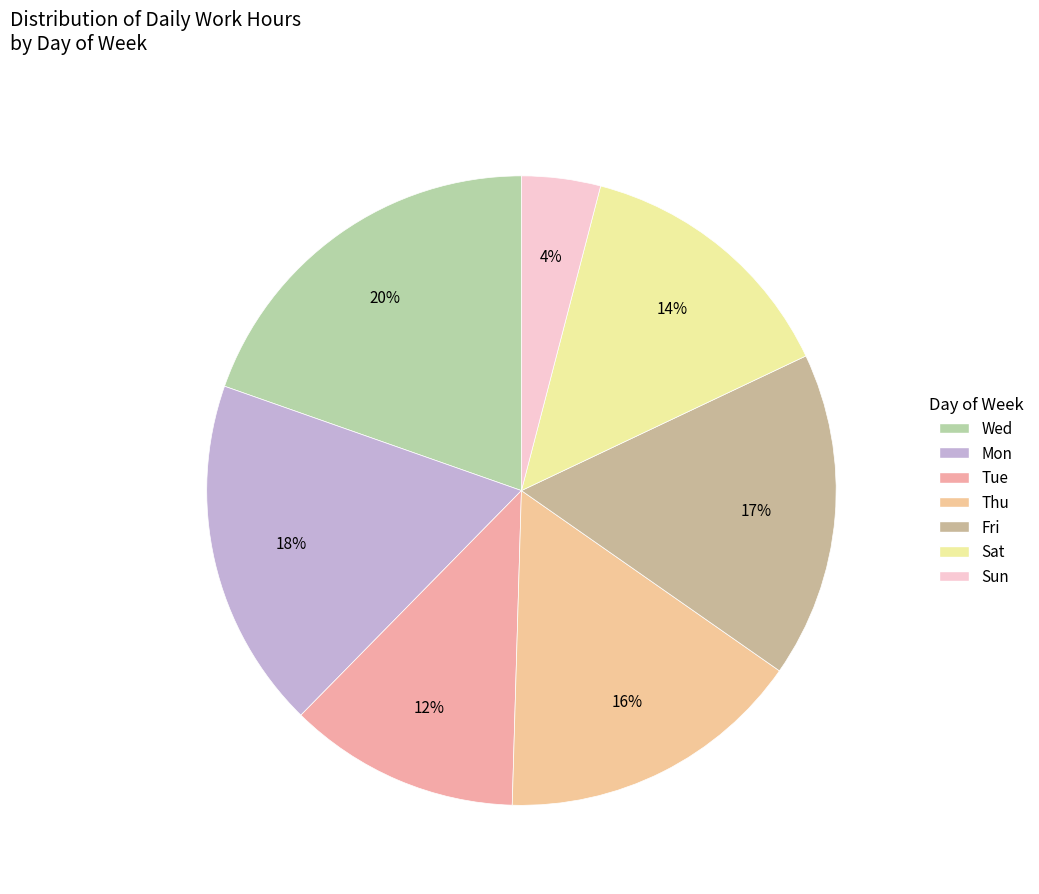

How many slices are in this pie chart?

7